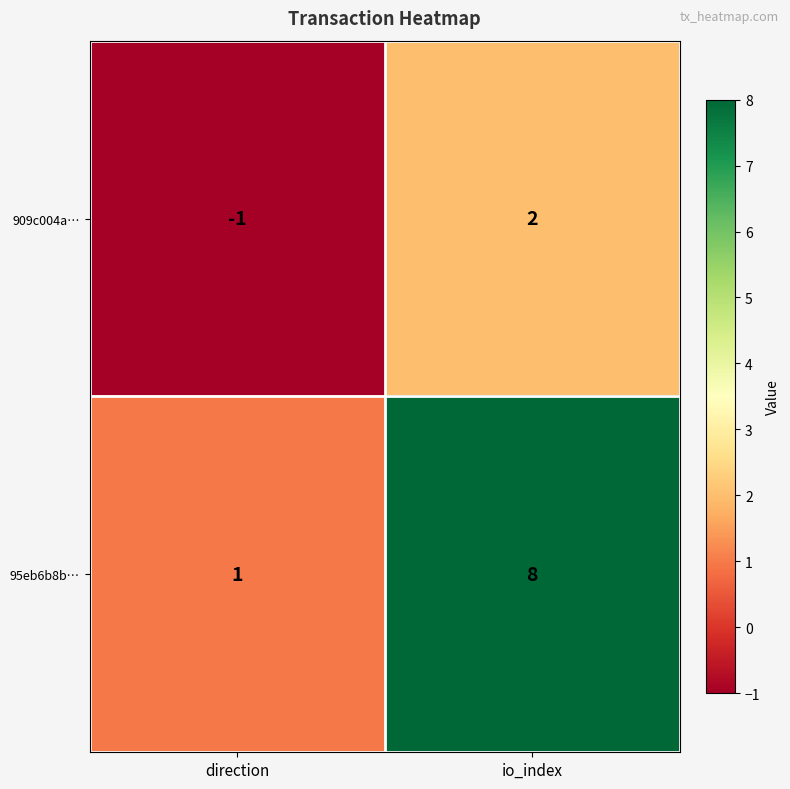

Reading left to right, list all the values displayed in this chart.

909c004a…: direction=-1	io_index=2
95eb6b8b…: direction=1	io_index=8